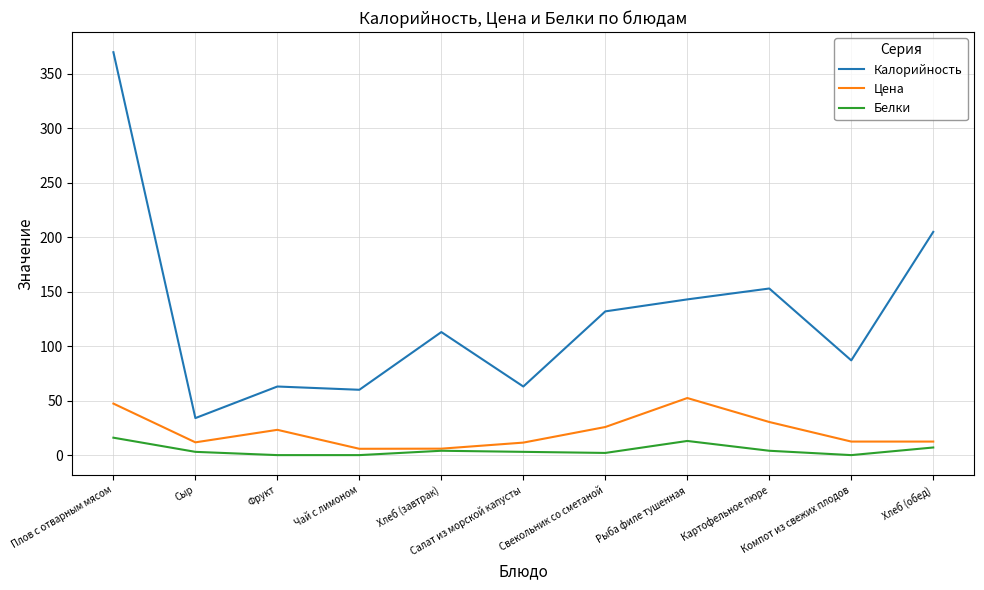

What is the average value of the Цена series?

21.7